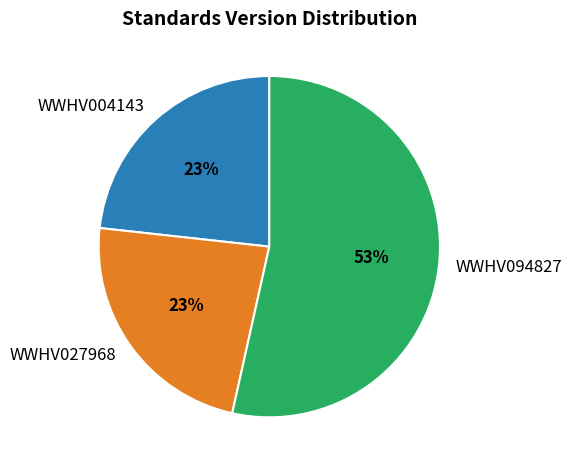

Which slice is the largest?

WWHV094827